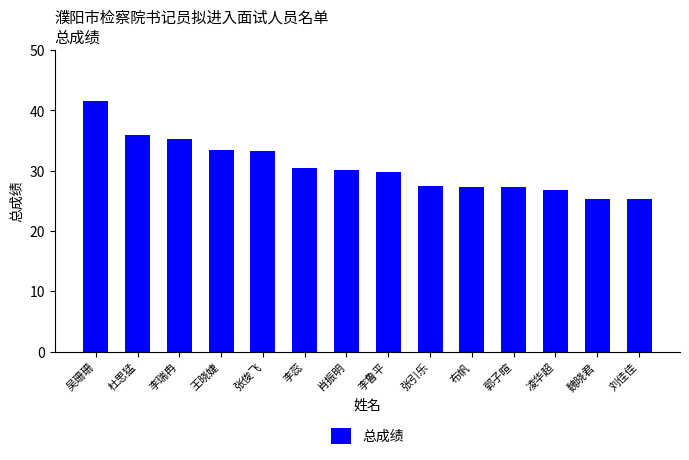

How many values exceed 30?

7